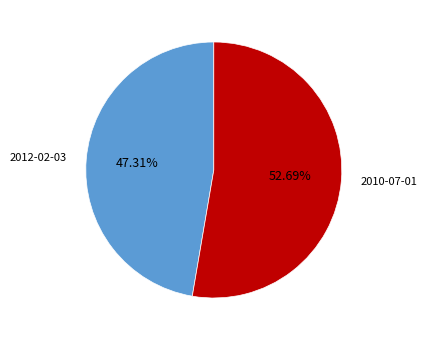

How many slices are in this pie chart?

2